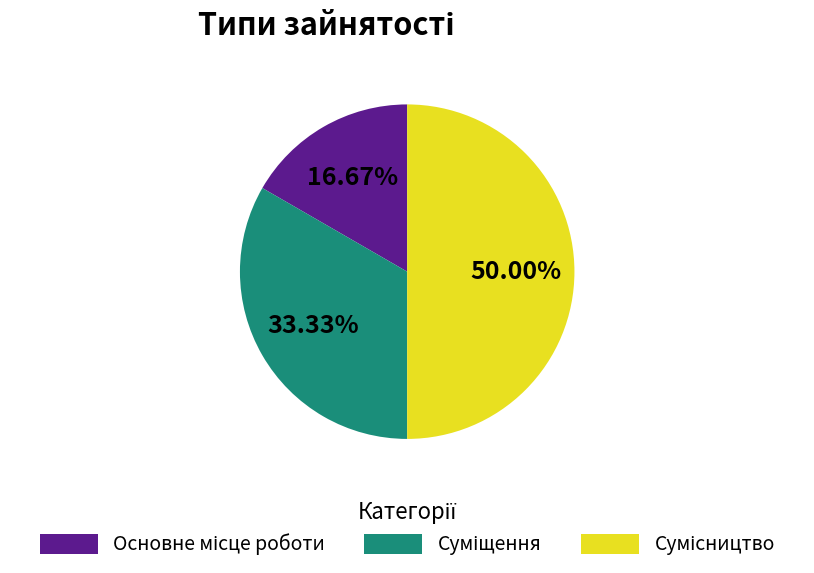

Rank the categories by value from lowest to highest.

Основне місце роботи, Суміщення, Сумісництво